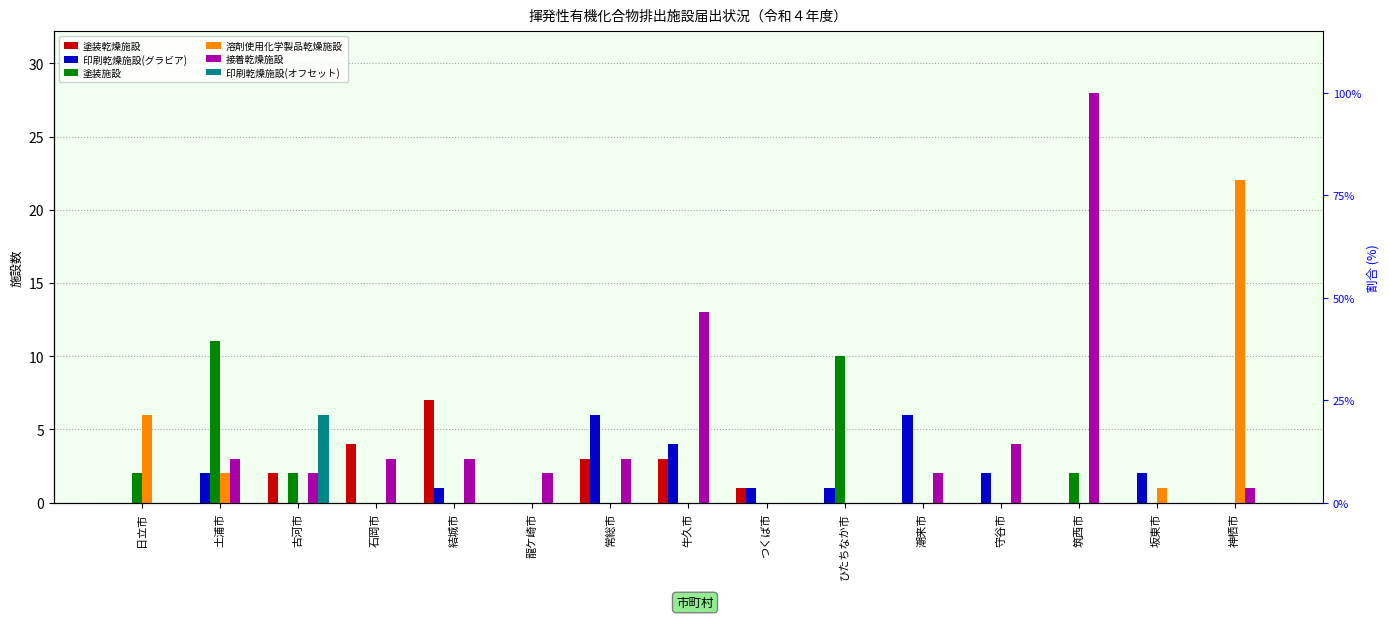

What is the difference between the second highest and minimum values in the 塗装乾燥施設 series?

4